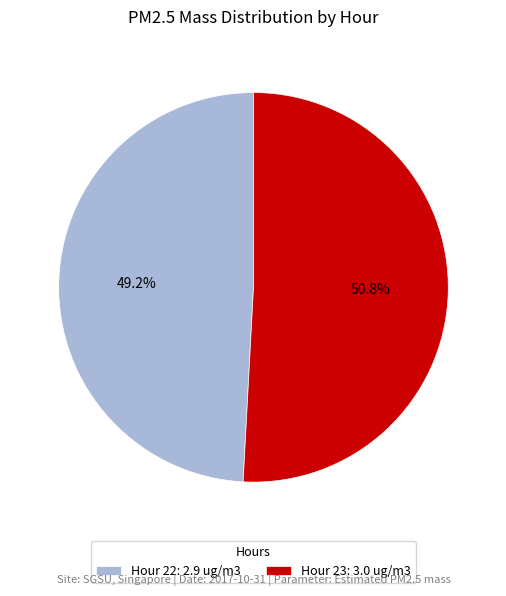

Is the sum of Hour 23 and Hour 22 greater than half?

Yes